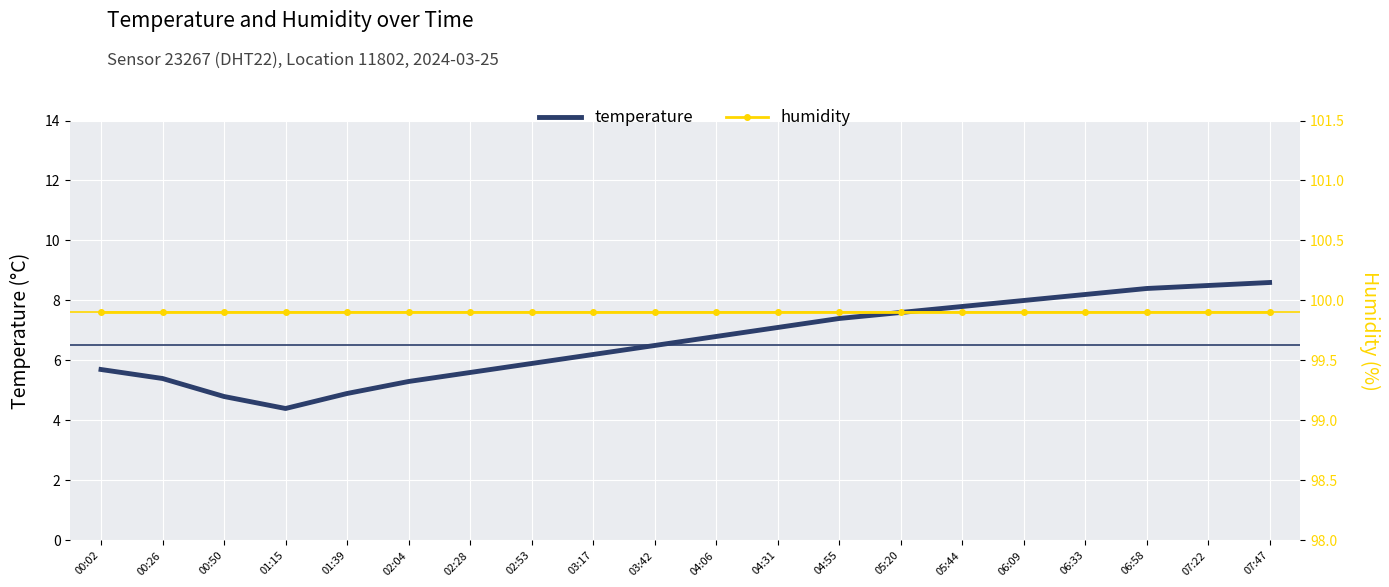

What value does the temperature series have at 06:58?

8.4